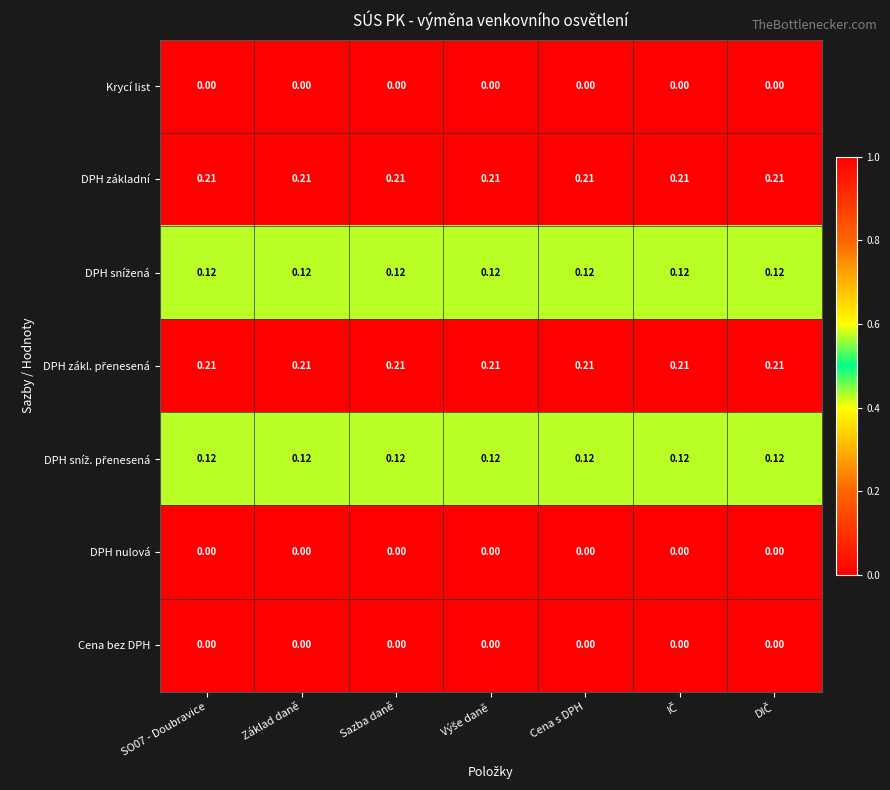

At which category does the chart reach its peak across all series?

SO07 - Doubravice